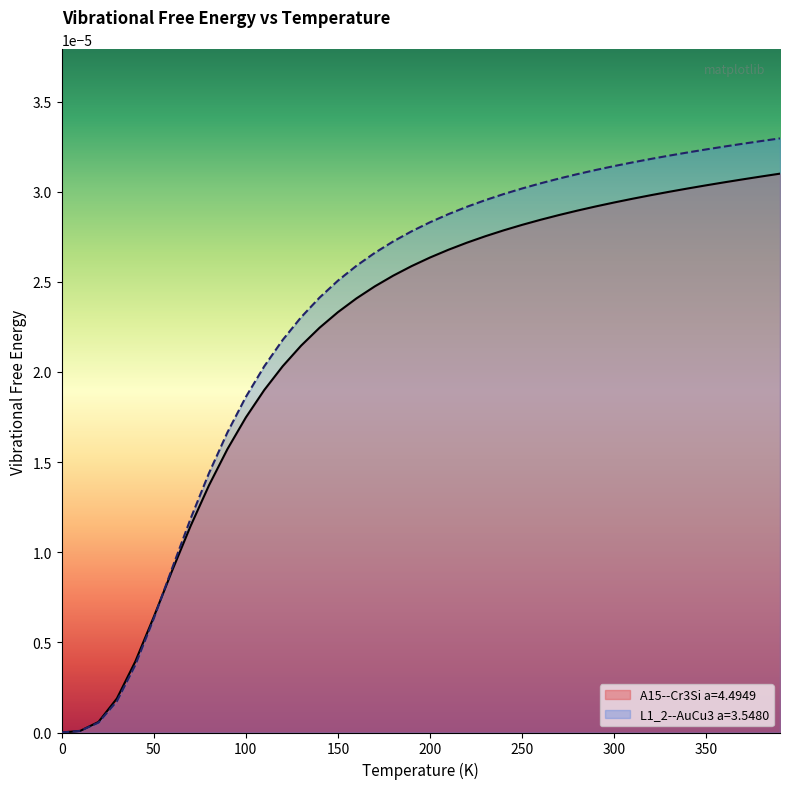

Between which two adjacent categories do A15--Cr3Si a=4.4949 and L1_2--AuCu3 a=3.5480 first intersect?

10.0 and 20.0